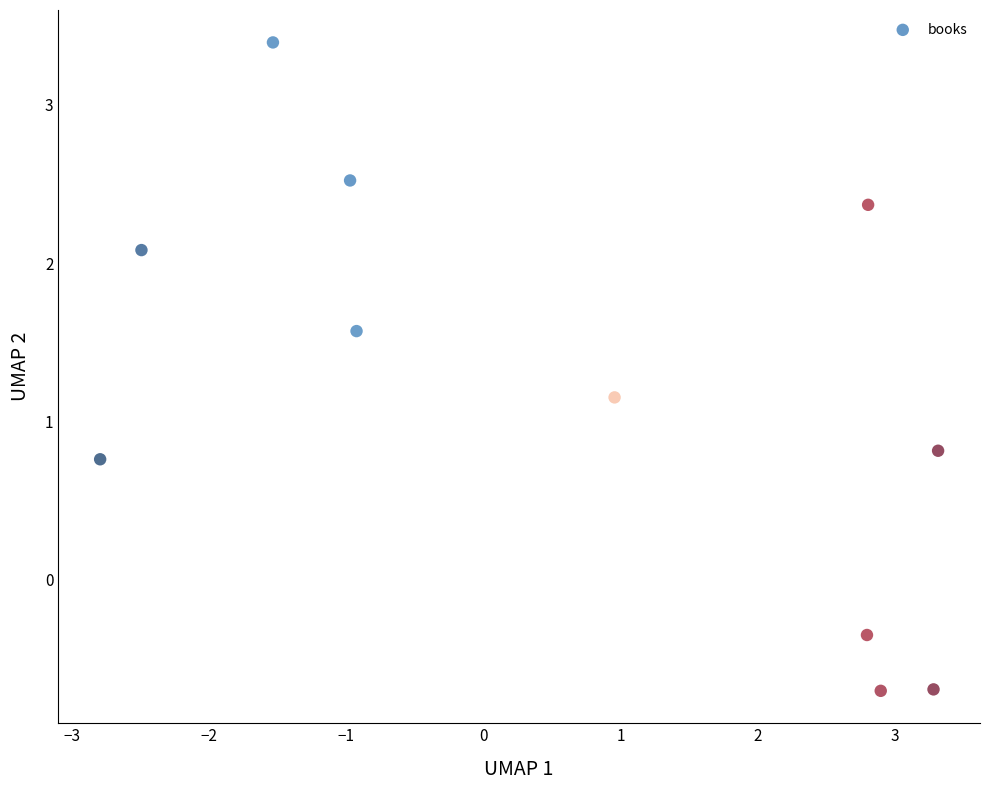

What is the range of X values (max minus min)?

6.1